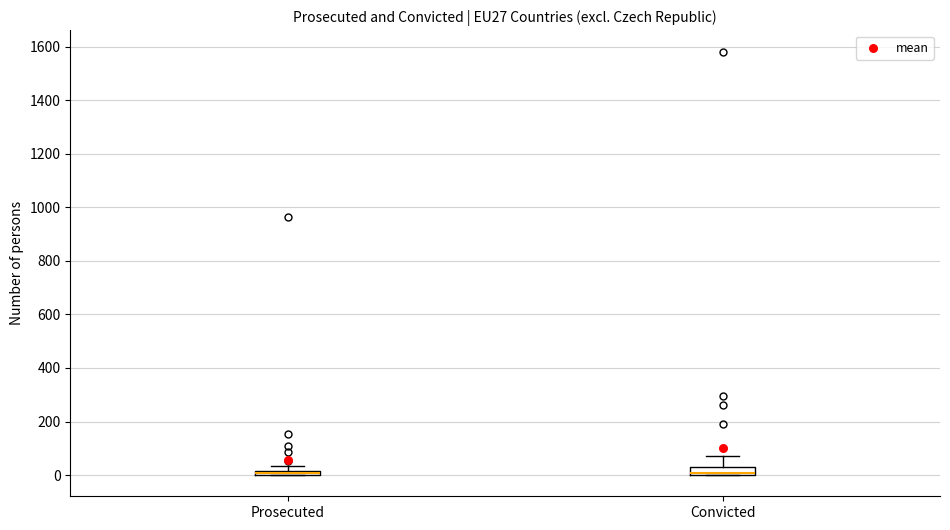

Where is the lower edge of the box for Convicted on the y-axis? The values are not printed on the chart, so give them approximately, as read against the axis.

0